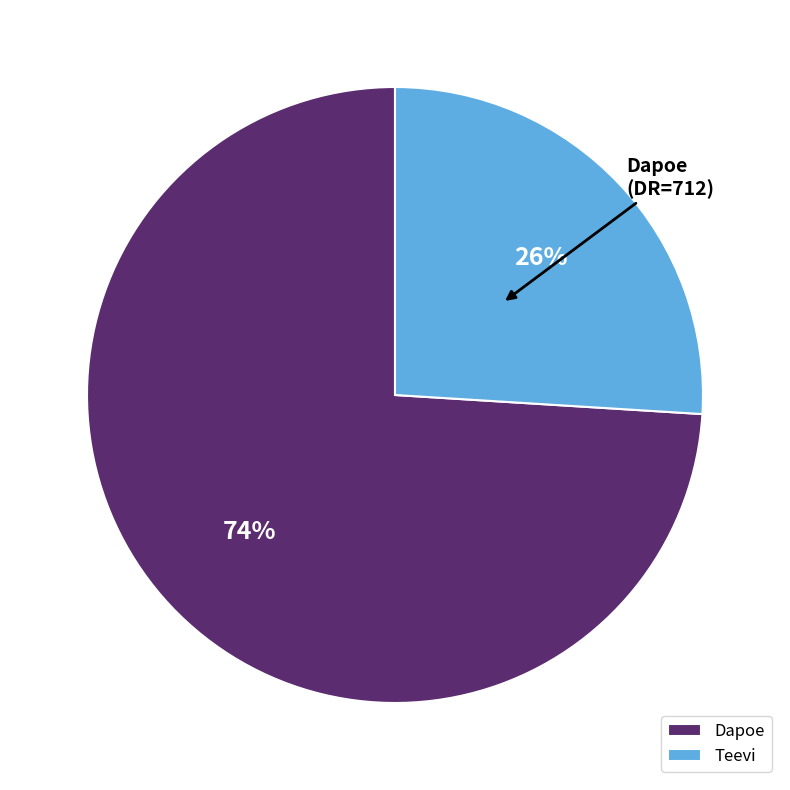

To the nearest percent, what is the difference between the Teevi and Dapoe slice percentages?

48%